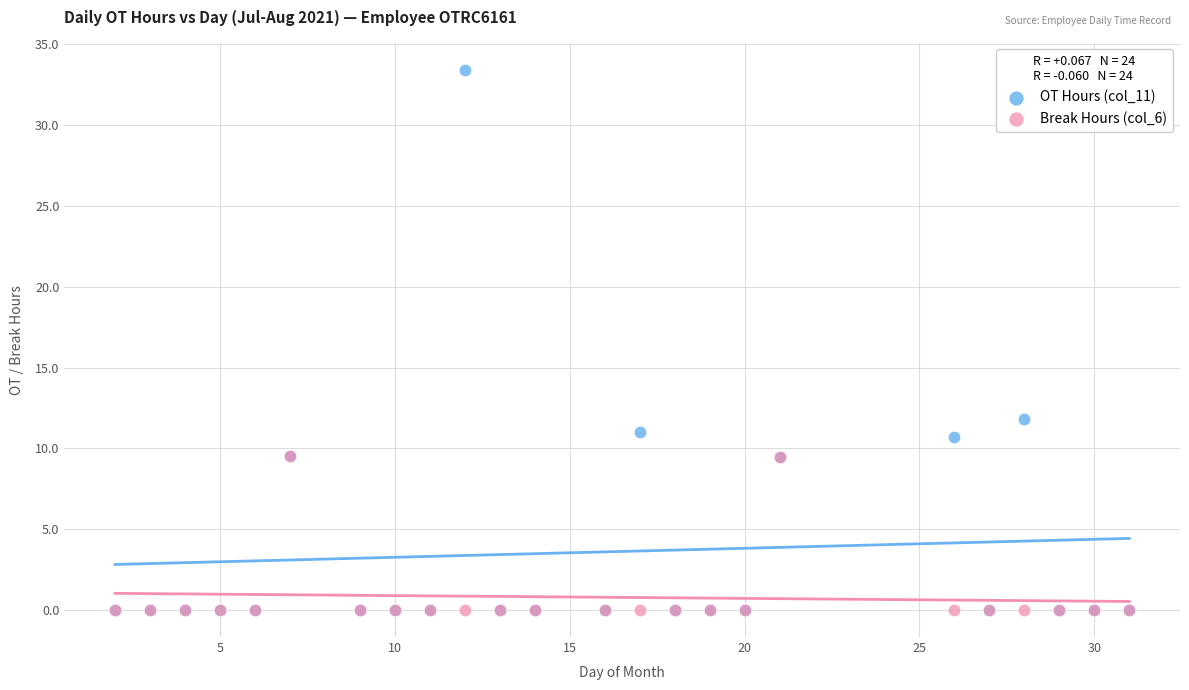

Across all series, what Y value is closest to 16?

11.8